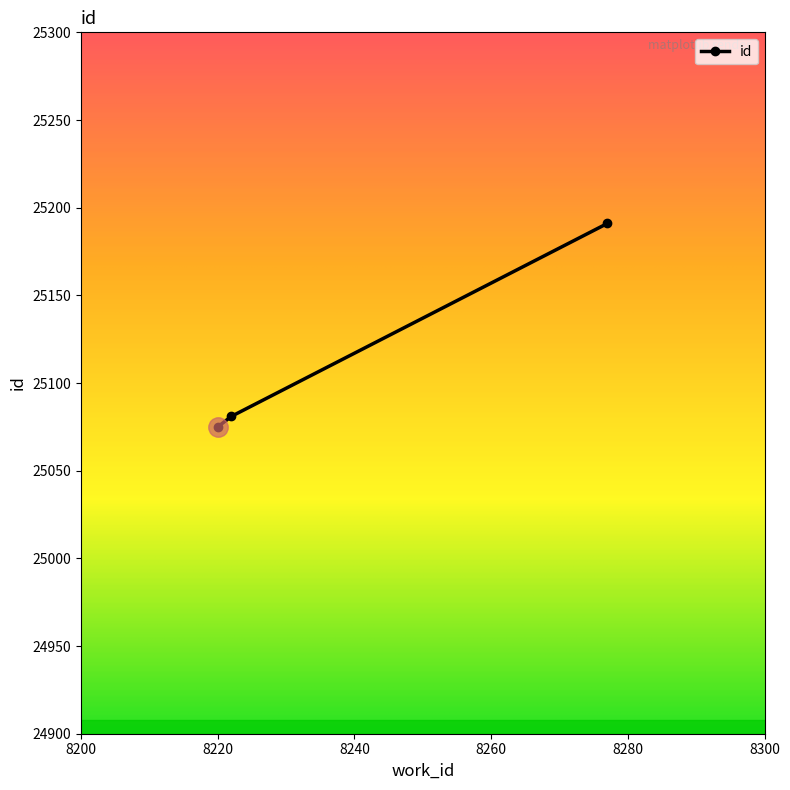

Reading left to right, list all the values displayed in this chart.

25075	25081	25191